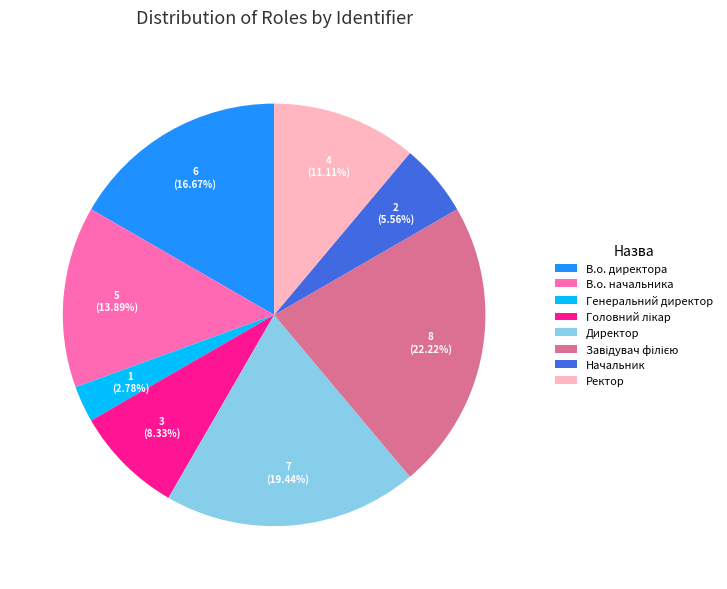

Which has a higher value, Директор or Ректор?

Директор